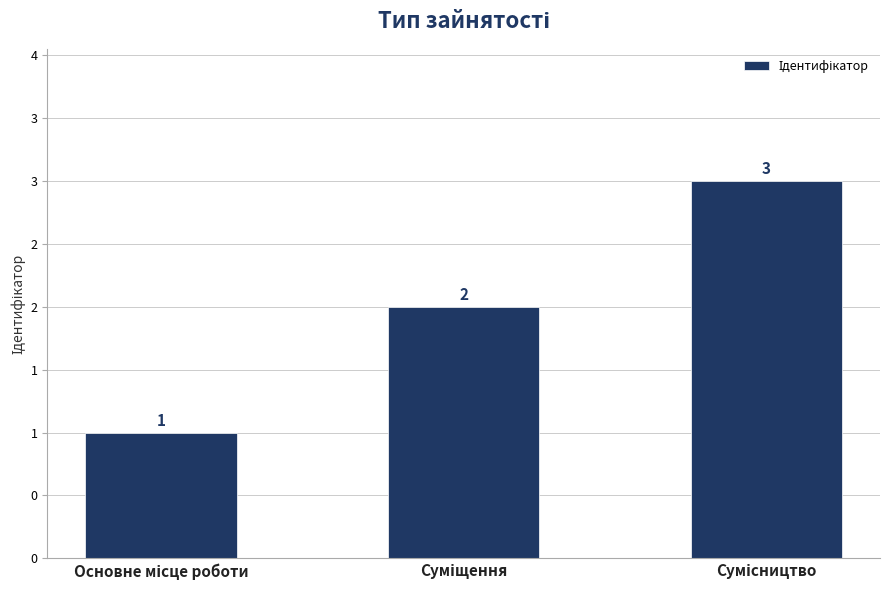

Reading left to right, extract all data points from this chart.

1	2	3